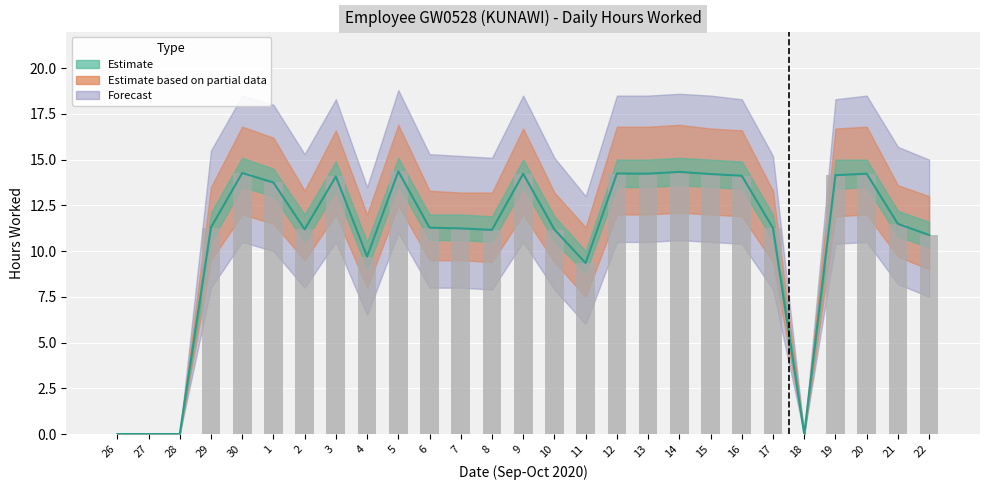

How many bars are there in total?

27